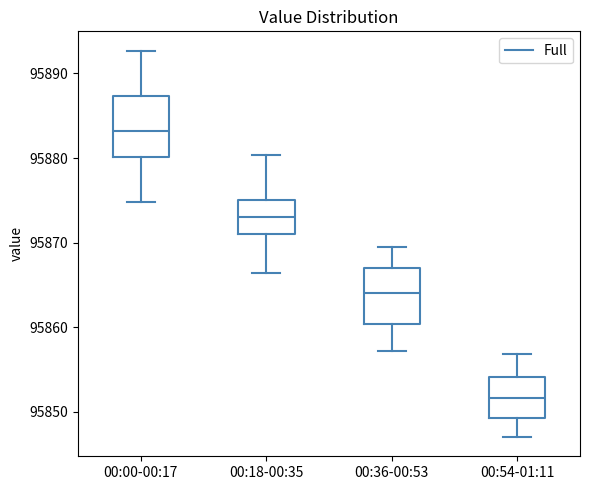

Reading left to right, read every box against the y-axis: the position of its median line, the range the box covers, and the ends of its whiskers. The values are not printed on the chart, so give them approximately, as read against the axis.

00:00-00:17: median 95883, box 95880 to 95887, whiskers 95875 to 95893
00:18-00:35: median 95873, box 95871 to 95875, whiskers 95866 to 95880
00:36-00:53: median 95864, box 95860 to 95867, whiskers 95857 to 95870
00:54-01:11: median 95852, box 95849 to 95854, whiskers 95847 to 95857